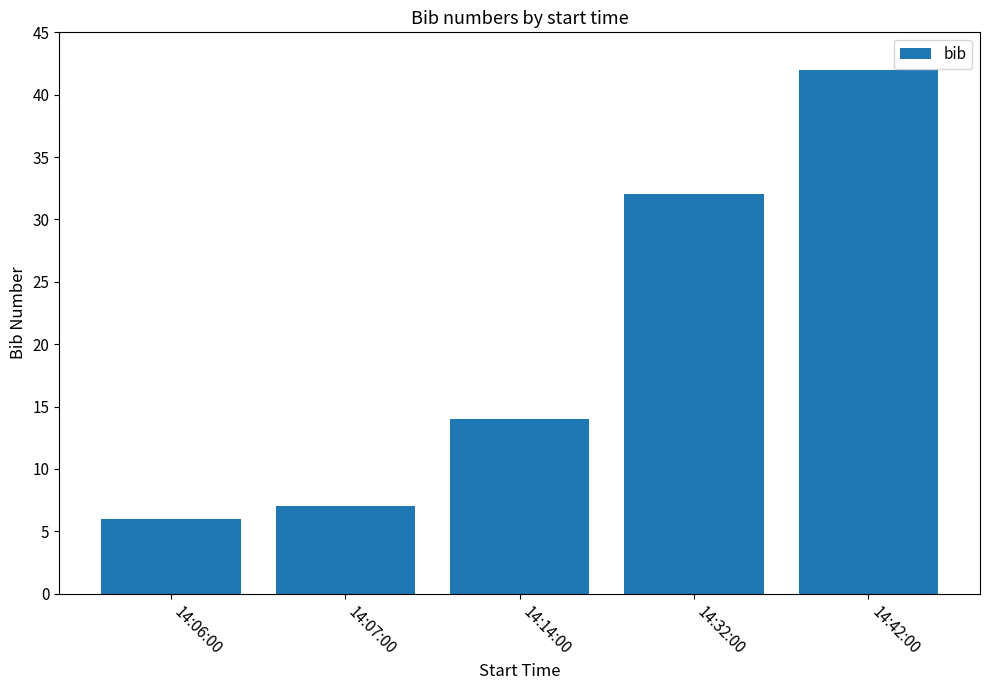

List the labels in order of value, largest first.

14:42:00, 14:32:00, 14:14:00, 14:07:00, 14:06:00